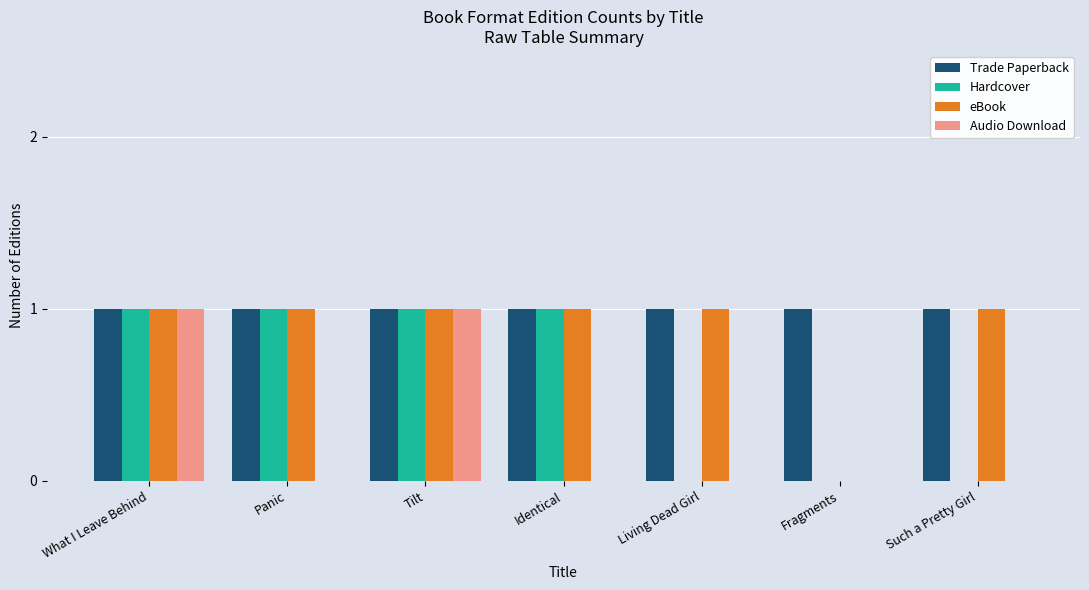

Does the chart contain stacked bars?

No